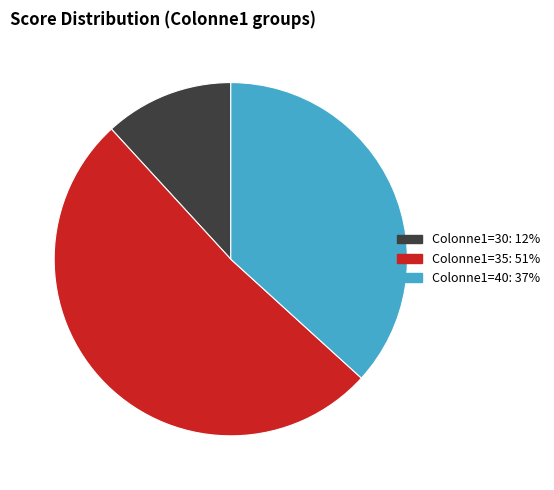

Is the sum of Colonne1=40: 37% and Colonne1=30: 12% greater than half?

No